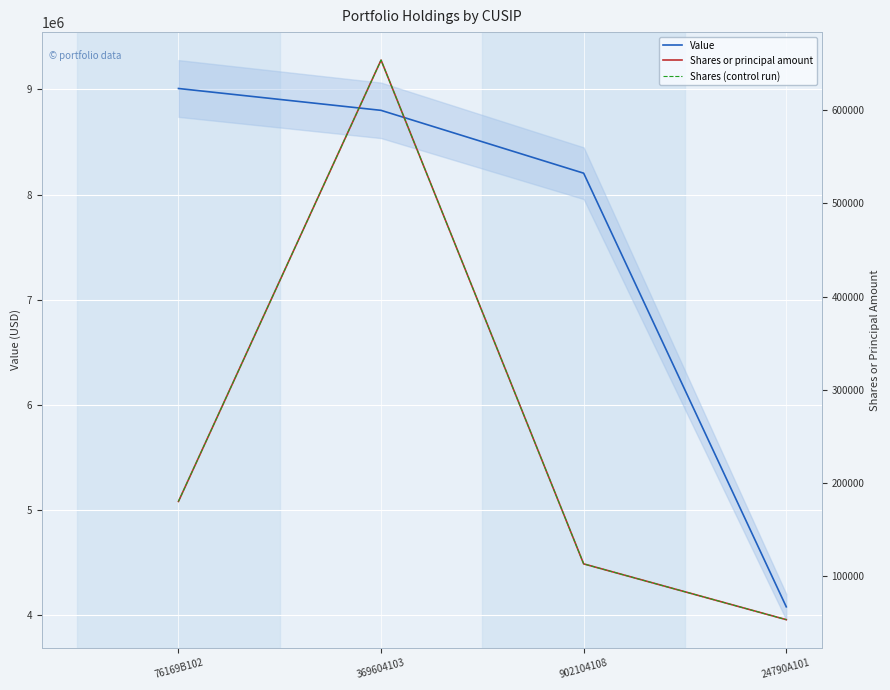

What is the average value of the Shares (control run) series?

250008